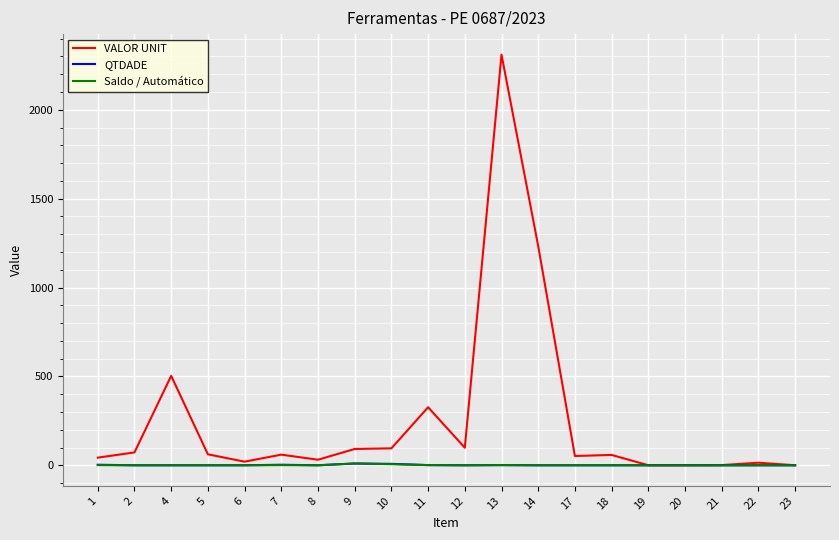

What is the highest value of the VALOR UNIT series?

2310.2